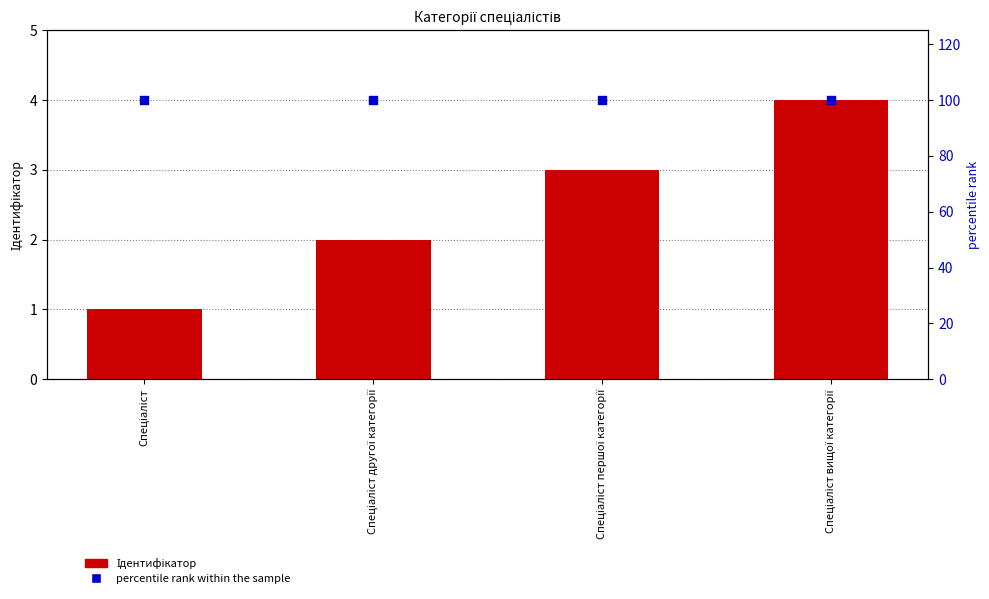

What is the total value across all series at Спеціаліст другої категорії?

102